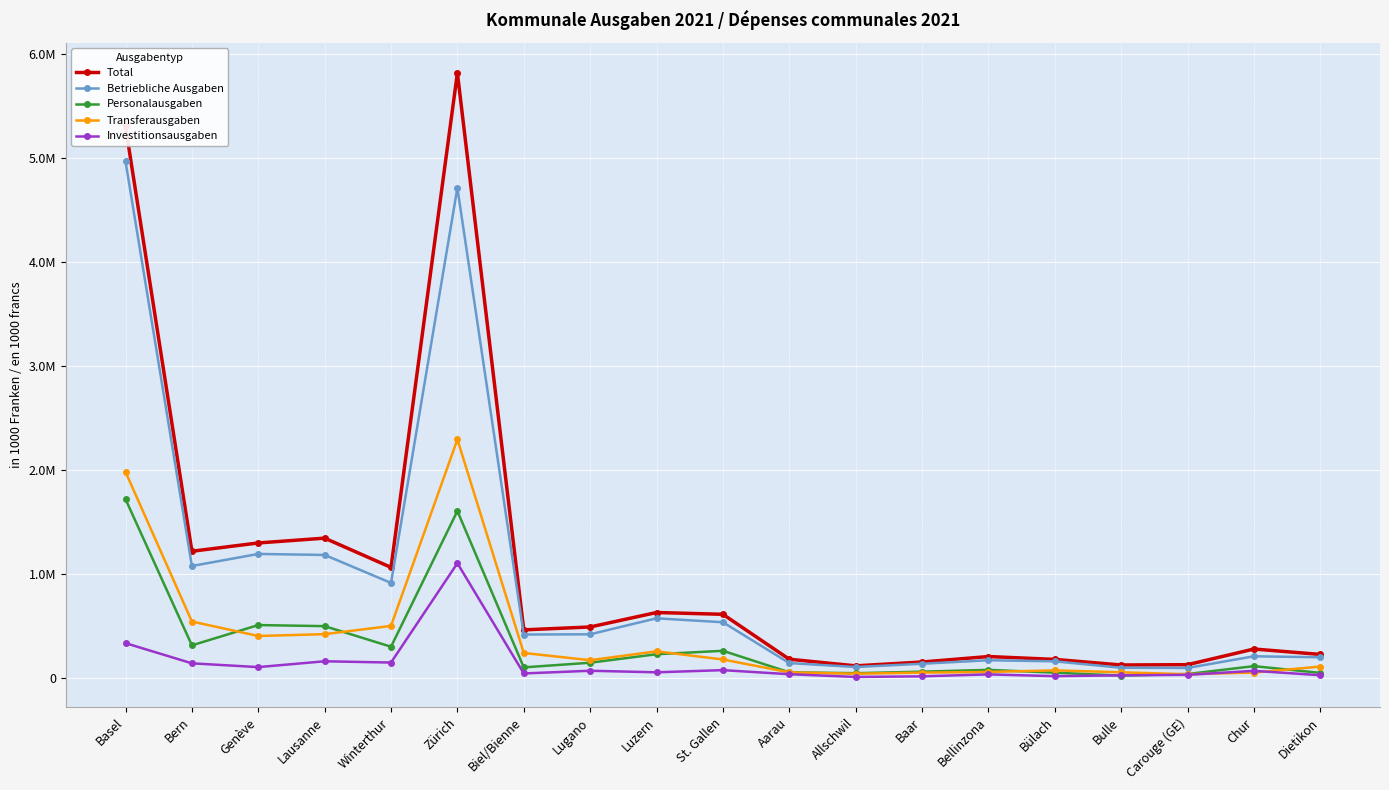

Read the Personalausgaben value at Lausanne.

499200.6